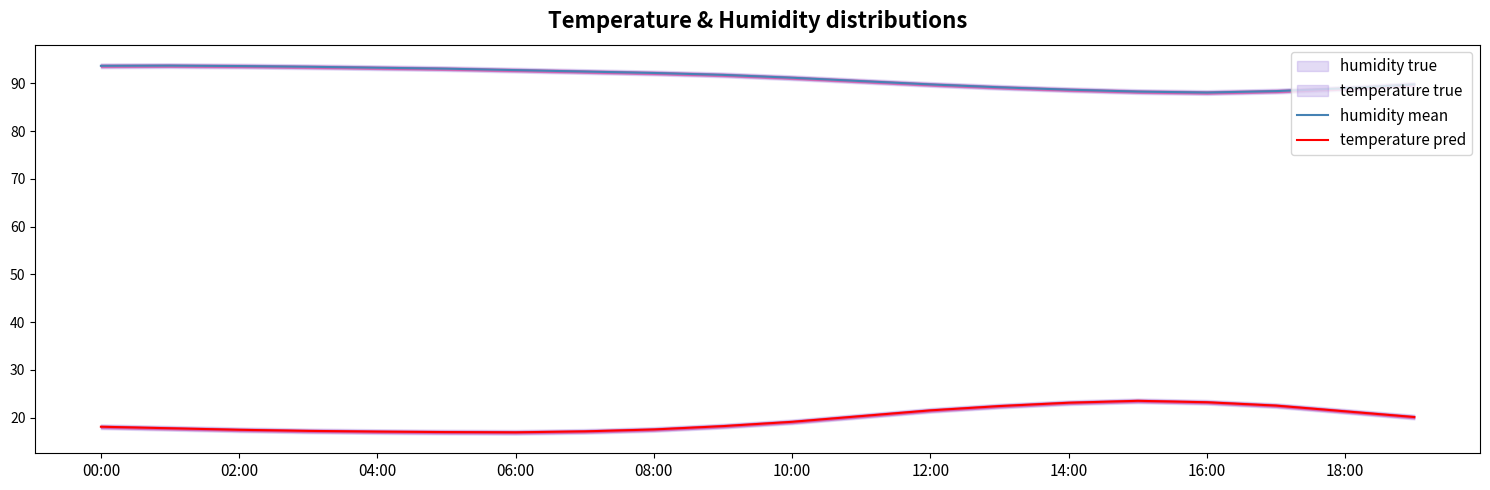

True or false: humidity mean and temperature pred cross at least once.

False